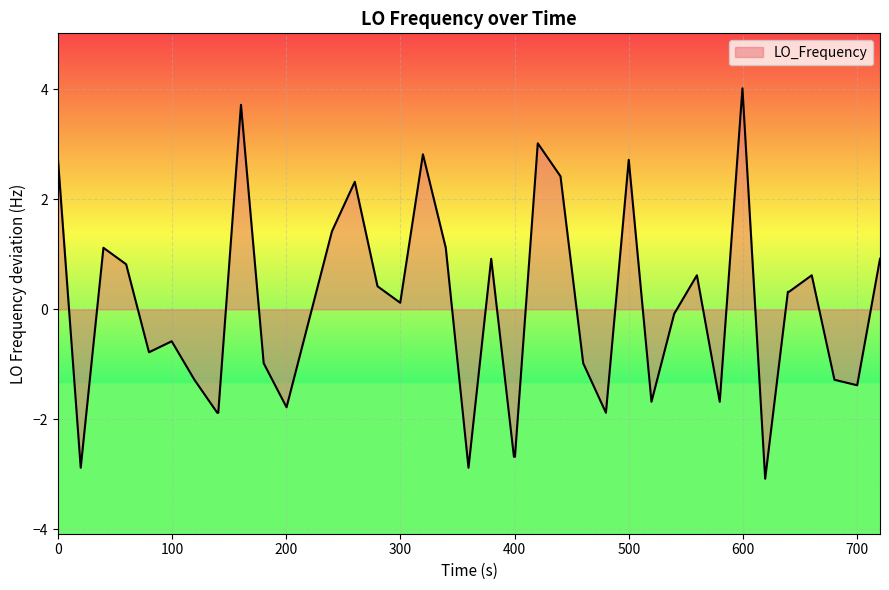

What is the smallest value displayed?

-3.1